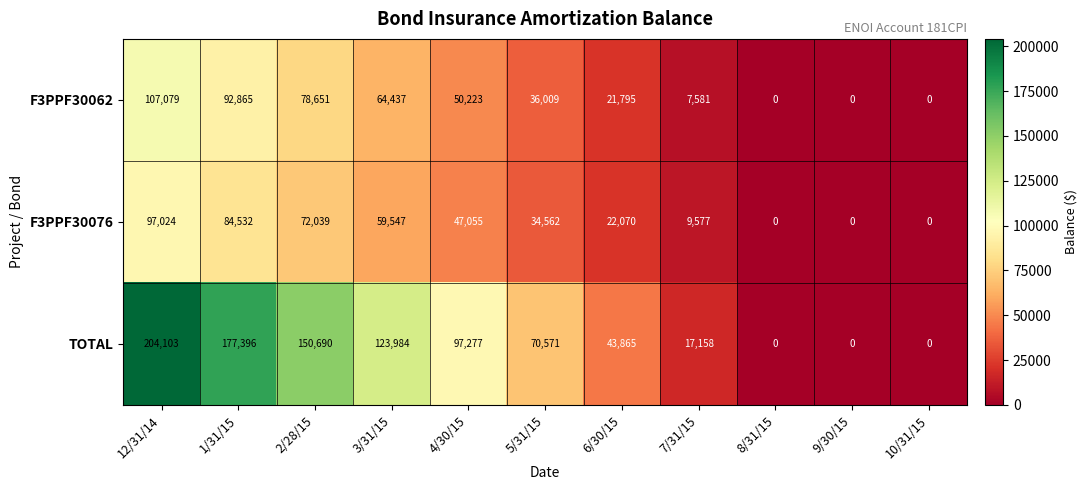

List the series in order of their peak value, lowest first.

F3PPF30076, F3PPF30062, TOTAL